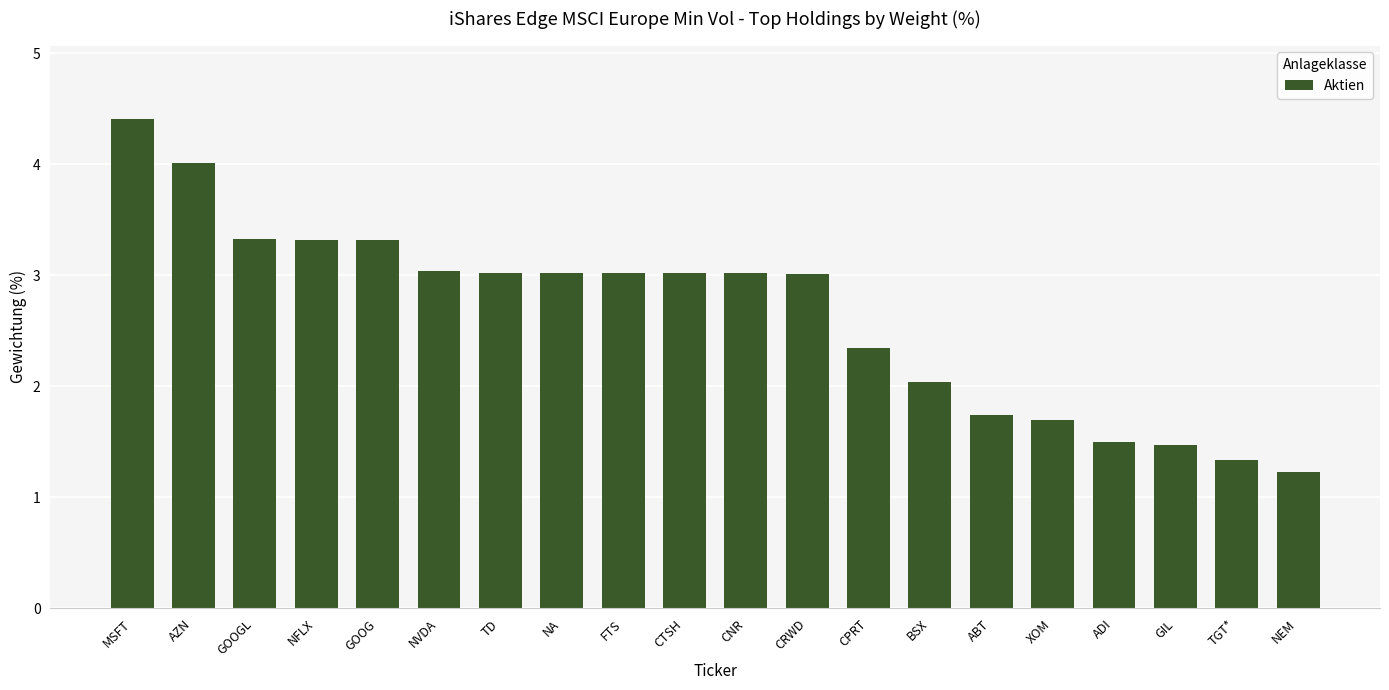

Is it true that the value at CPRT is 2.4?

True